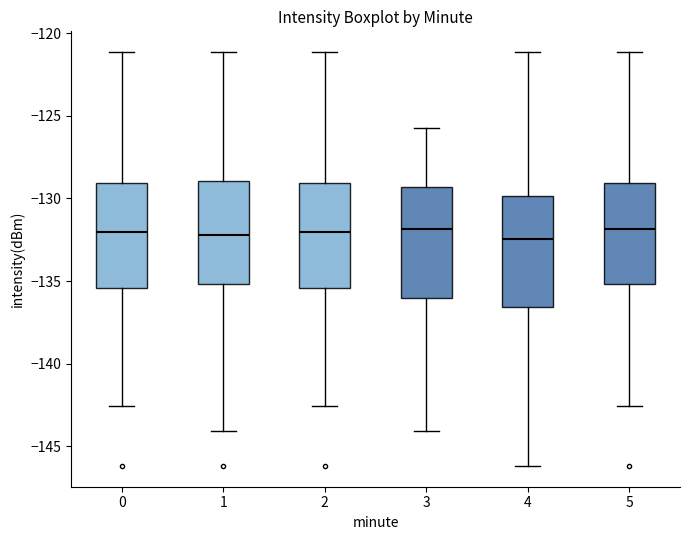

Reading left to right, read every box against the y-axis: the position of its median line, the range the box covers, and the ends of its whiskers. The values are not printed on the chart, so give them approximately, as read against the axis.

0: median -132.0, box -135.5 to -129.0, whiskers -142.5 to -121.0
1: median -132.0, box -135.0 to -129.0, whiskers -144.0 to -121.0
2: median -132.0, box -135.5 to -129.0, whiskers -142.5 to -121.0
3: median -132.0, box -136.0 to -129.5, whiskers -144.0 to -125.5
4: median -132.5, box -136.5 to -130.0, whiskers -146.0 to -121.0
5: median -132.0, box -135.0 to -129.0, whiskers -142.5 to -121.0